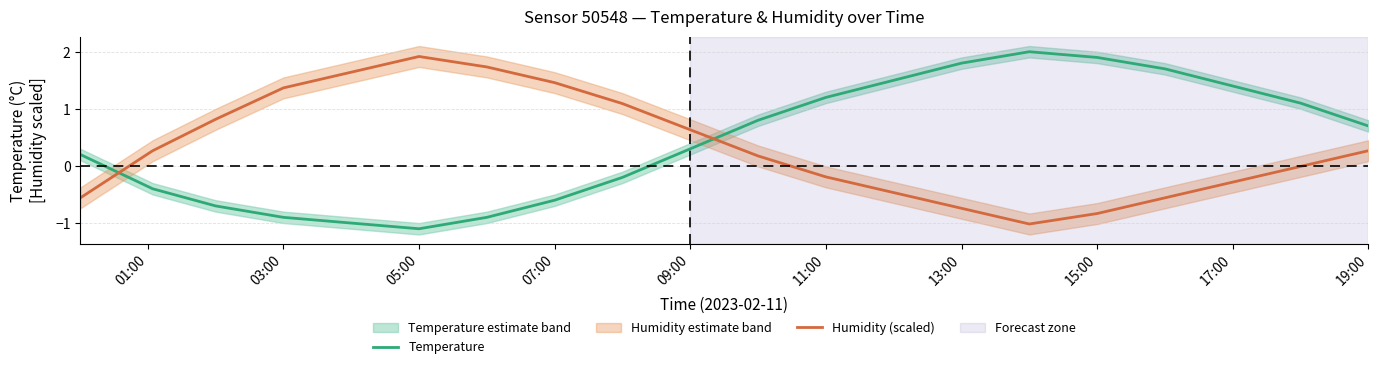

True or false: Humidity (scaled) has a value of -0.3 at 13:00.

False